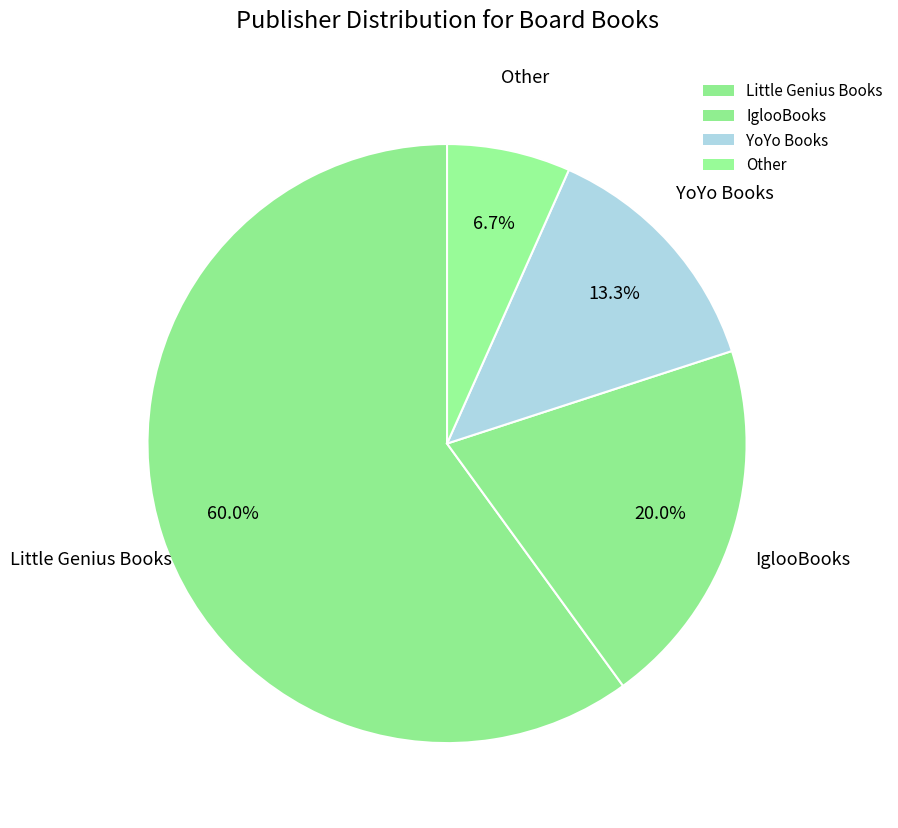

How many segments does this pie chart have?

4